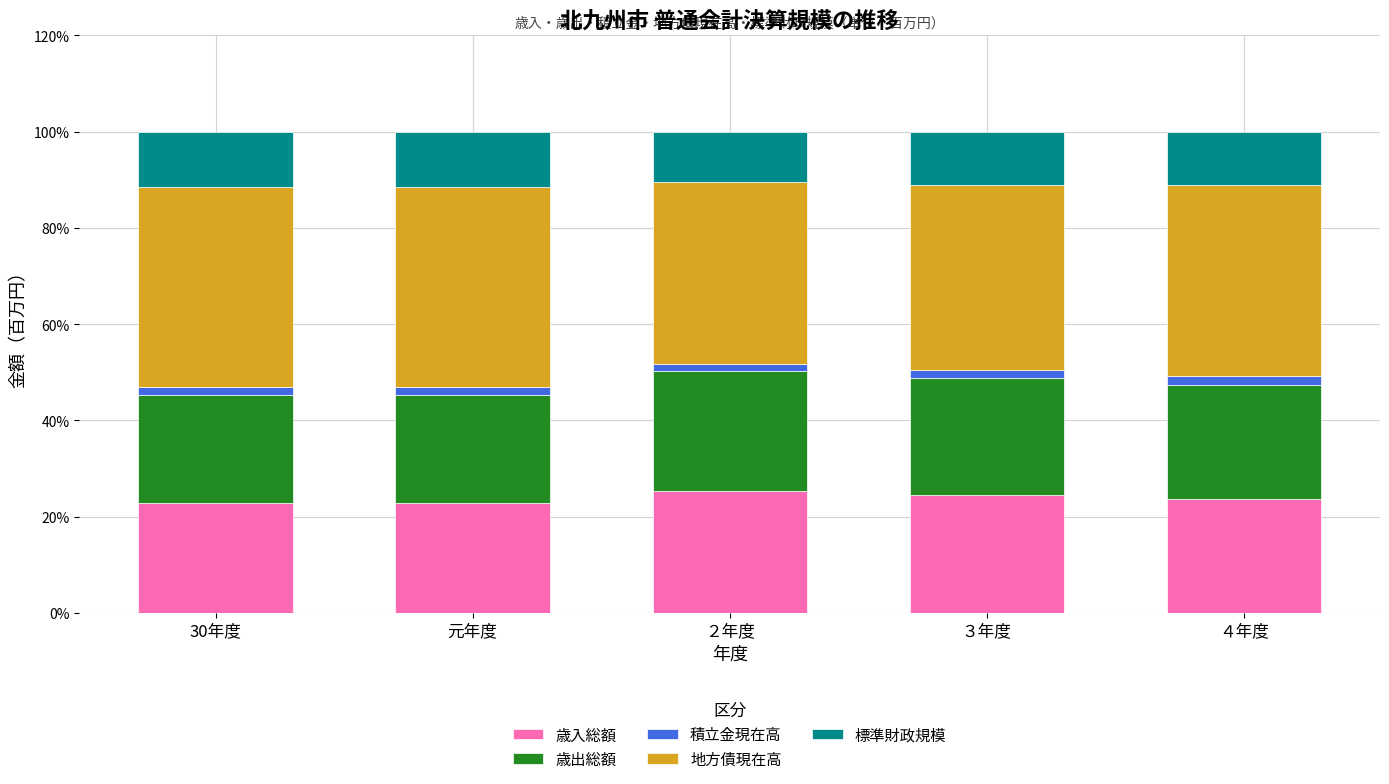

Reading right to left, list the values for the 歳入総額 series.

４年度=23.7	３年度=24.5	２年度=25.3	元年度=22.7	30年度=22.7